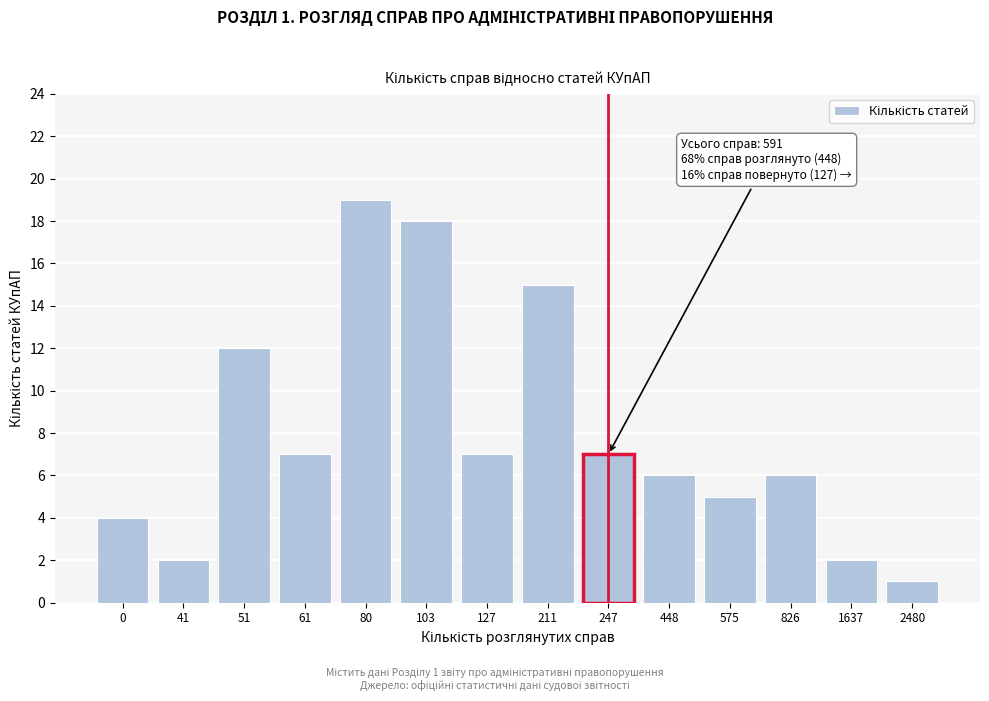

Reading right to left, extract all data points from this chart.

2480=1	1637=2	826=6	575=5	448=6	247=7	211=15	127=7	103=18	80=19	61=7	51=12	41=2	0=4